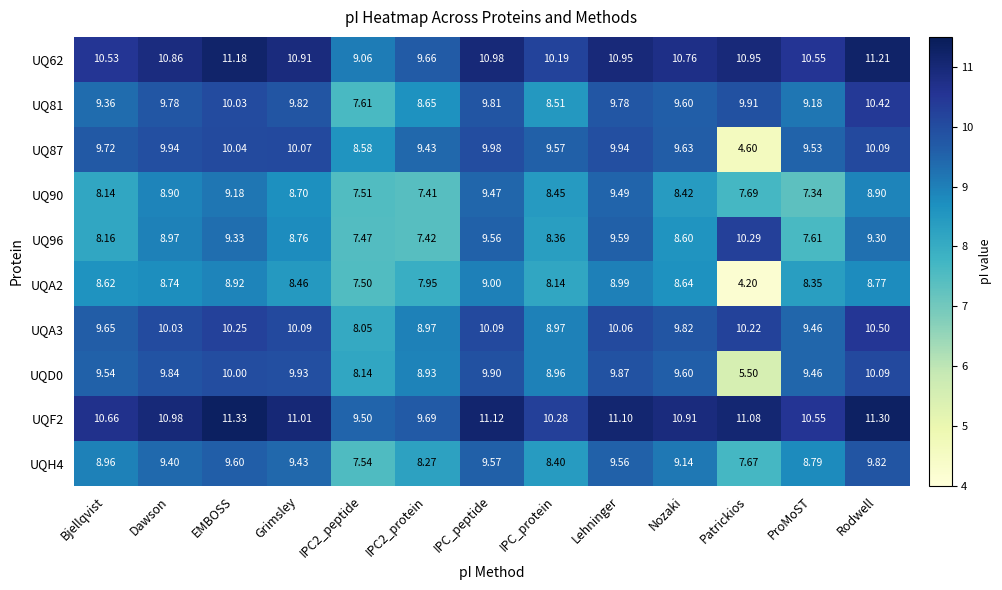

At which label does UQA3 first exceed 10?

Dawson